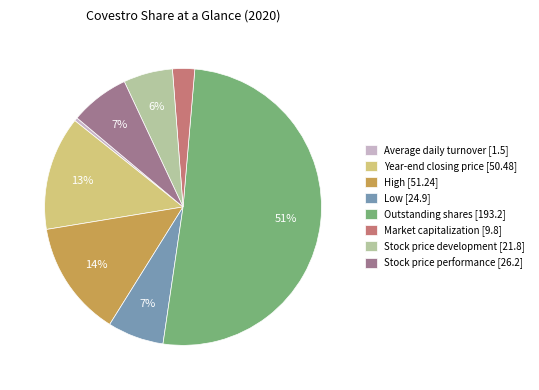

Which category has the biggest portion of the pie?

Outstanding shares